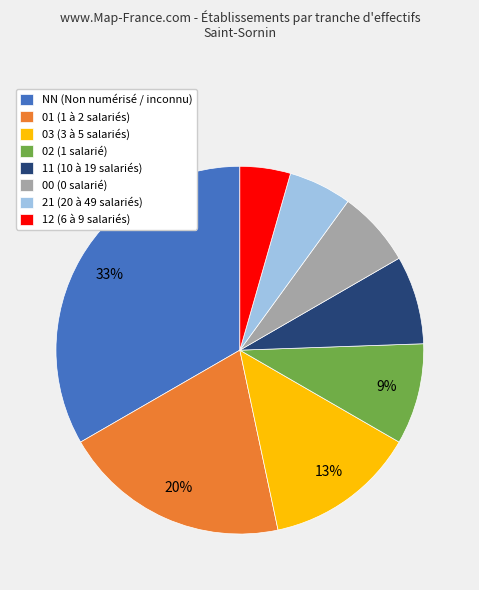

Does 21 account for over 50% of the chart?

No